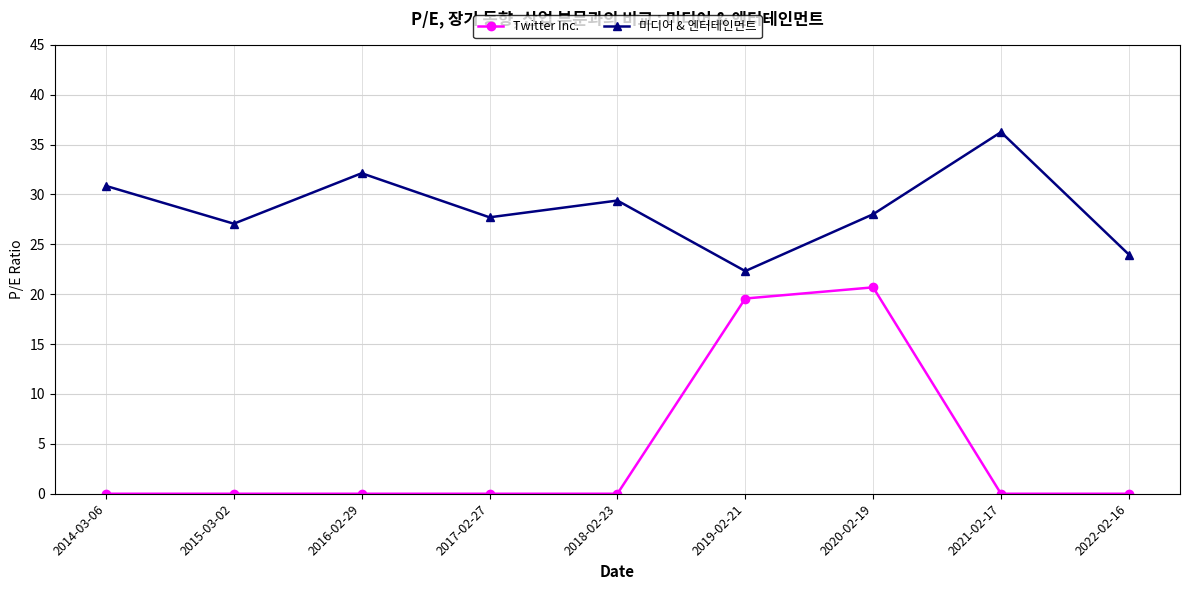

What is the average value of the Twitter Inc. series?

4.5